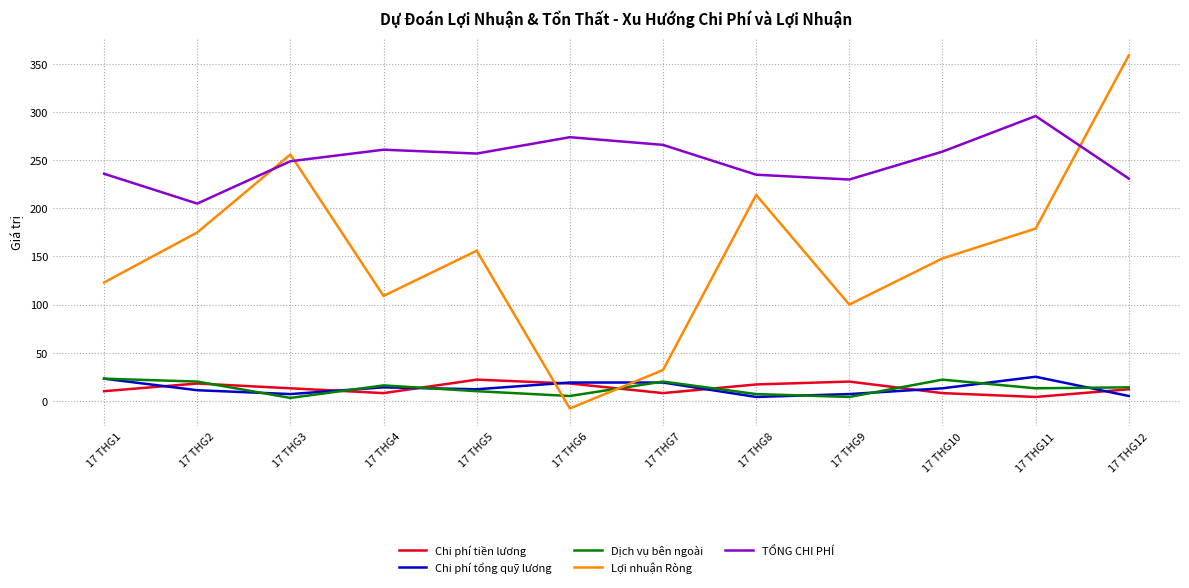

The value of Chi phí tổng quỹ lương at 17 THG4 is 14. True or false?

True